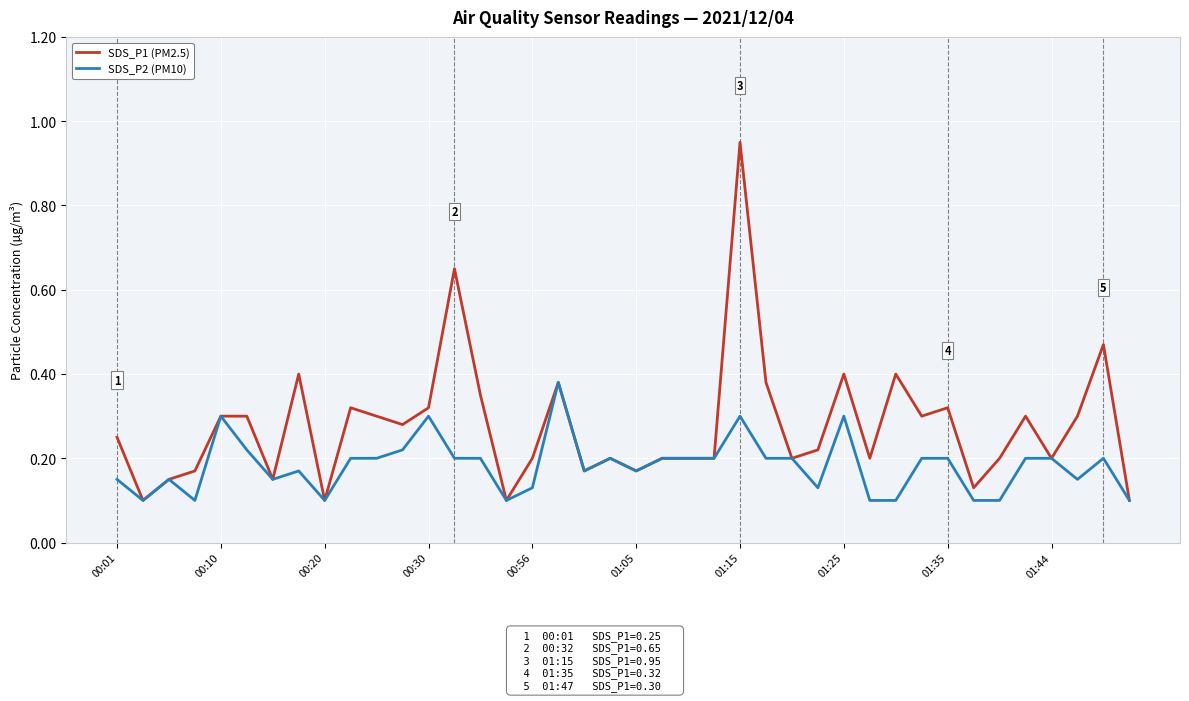

List the series in order of their peak value, highest first.

SDS_P1 (PM2.5), SDS_P2 (PM10)